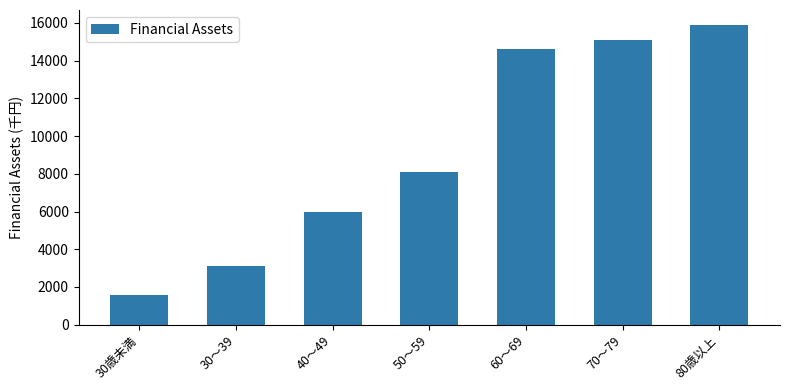

What is the change in value from 30～39 to 60～69?

+11517